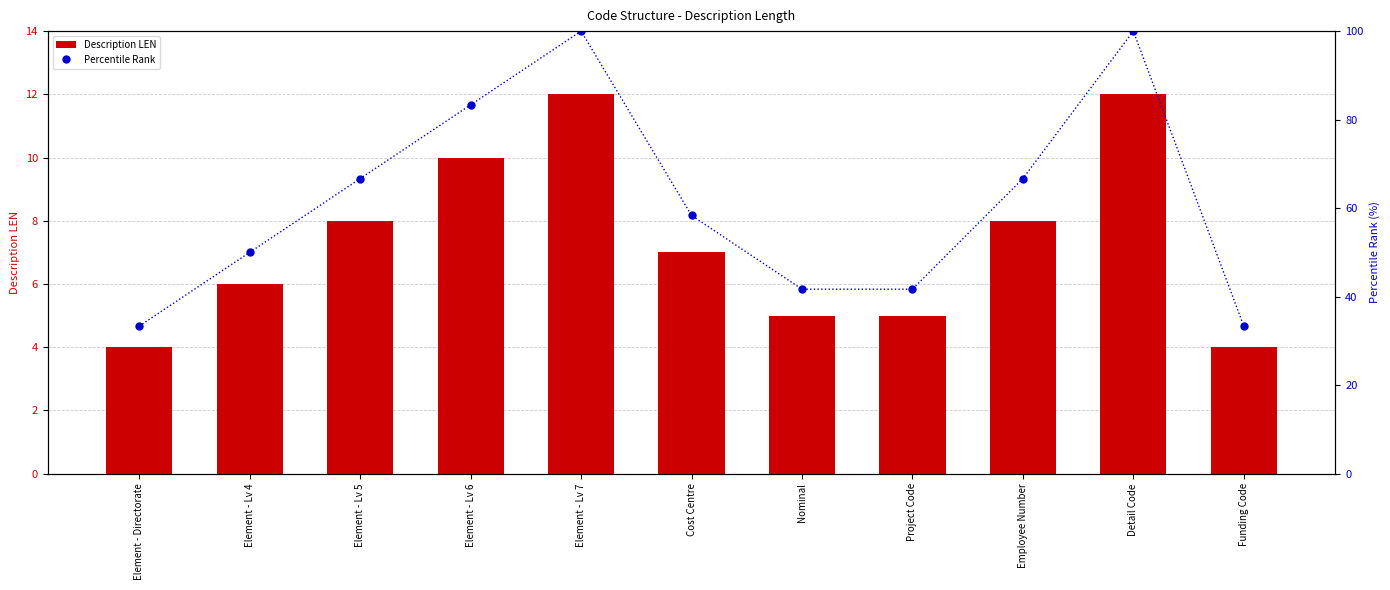

What is the lowest value of the Description LEN series?

4